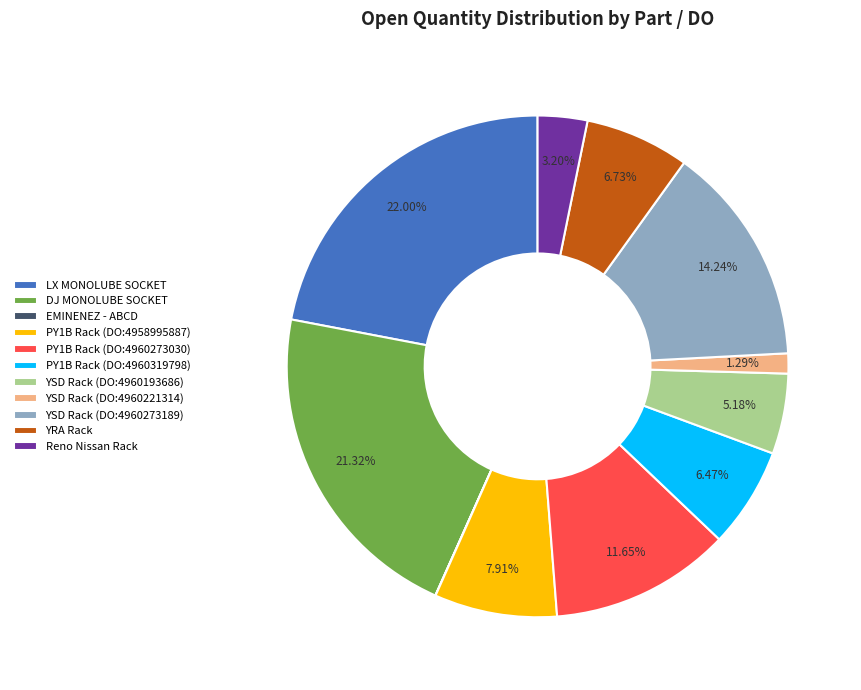

Does any single category account for the majority?

No